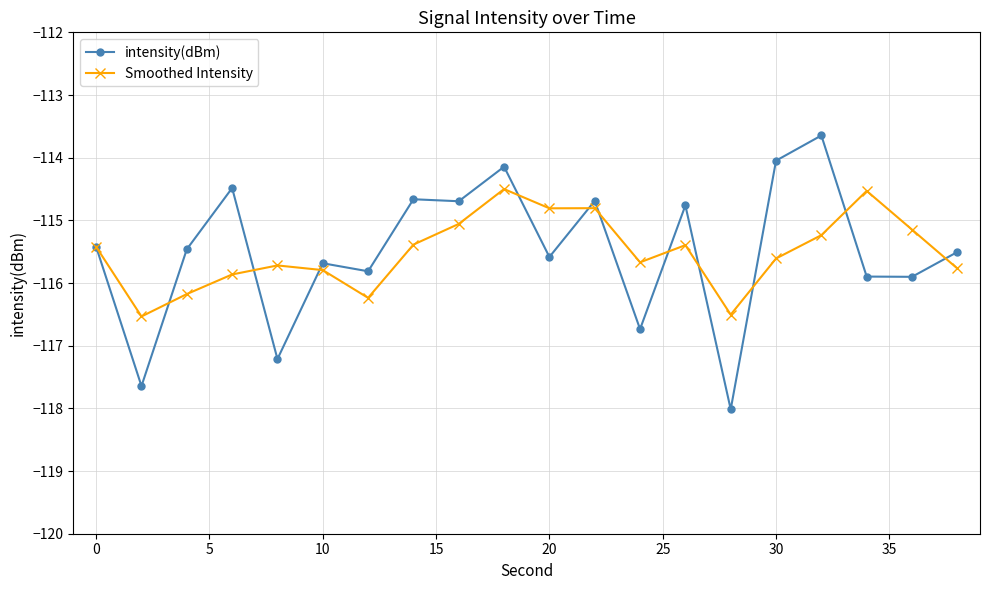

At how many categories does at least one series exceed -117?

20